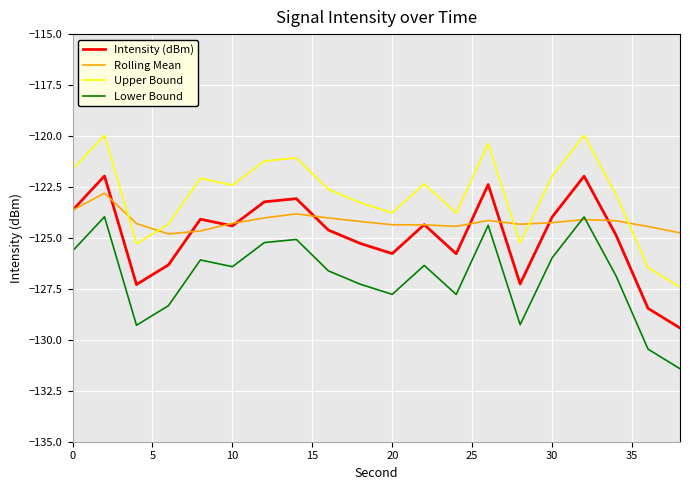

True or false: Lower Bound and Intensity (dBm) intersect in this chart.

False